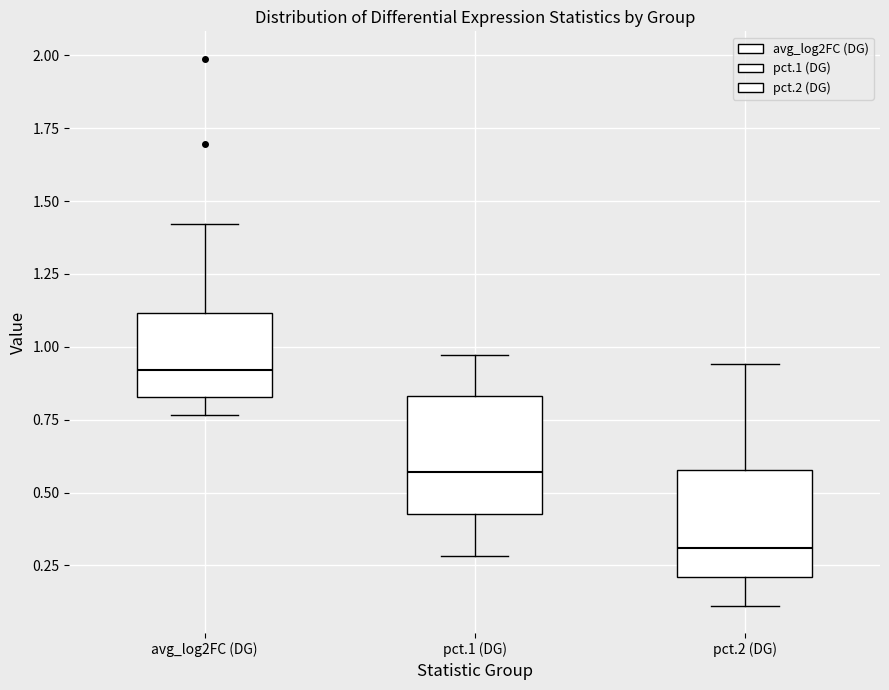

Where is the upper edge of the box for pct.1 (DG) on the y-axis? The values are not printed on the chart, so give them approximately, as read against the axis.

0.85